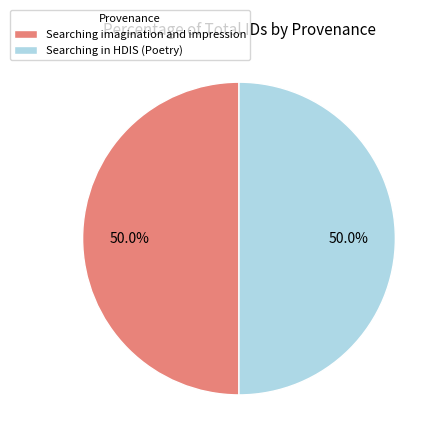

True or false: Searching imagination and impression accounts for 64% of the total.

False